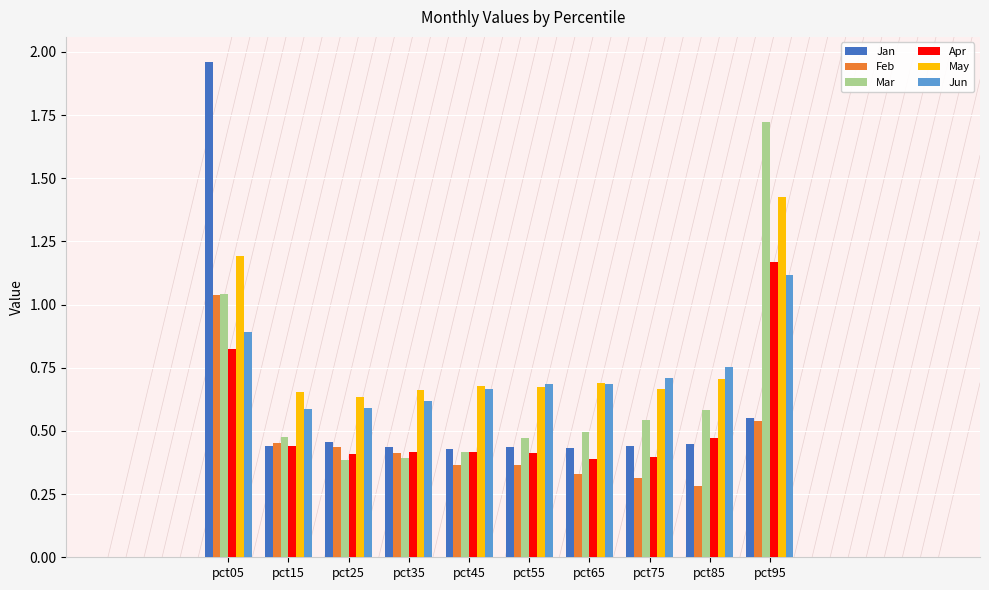

How many bars are there in each group?

6